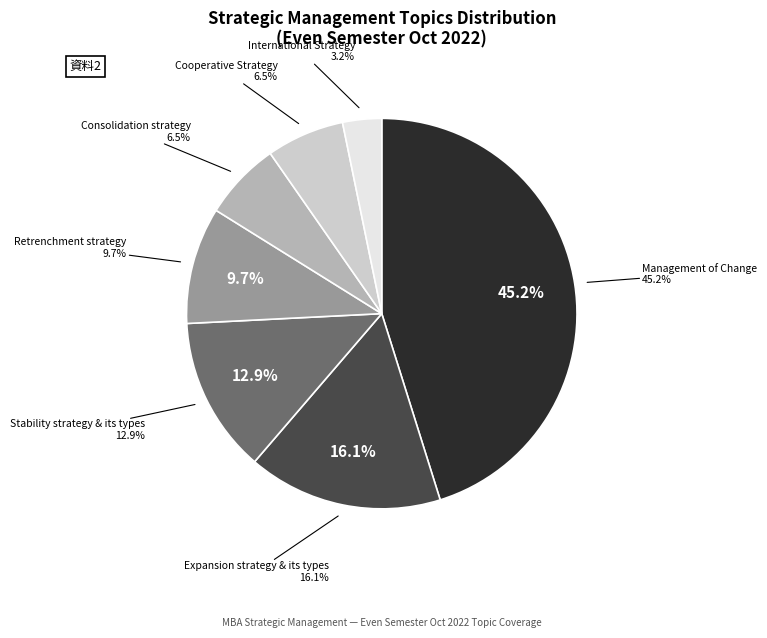

Is it true that Expansion strategy & its types is 8% of the pie?

False